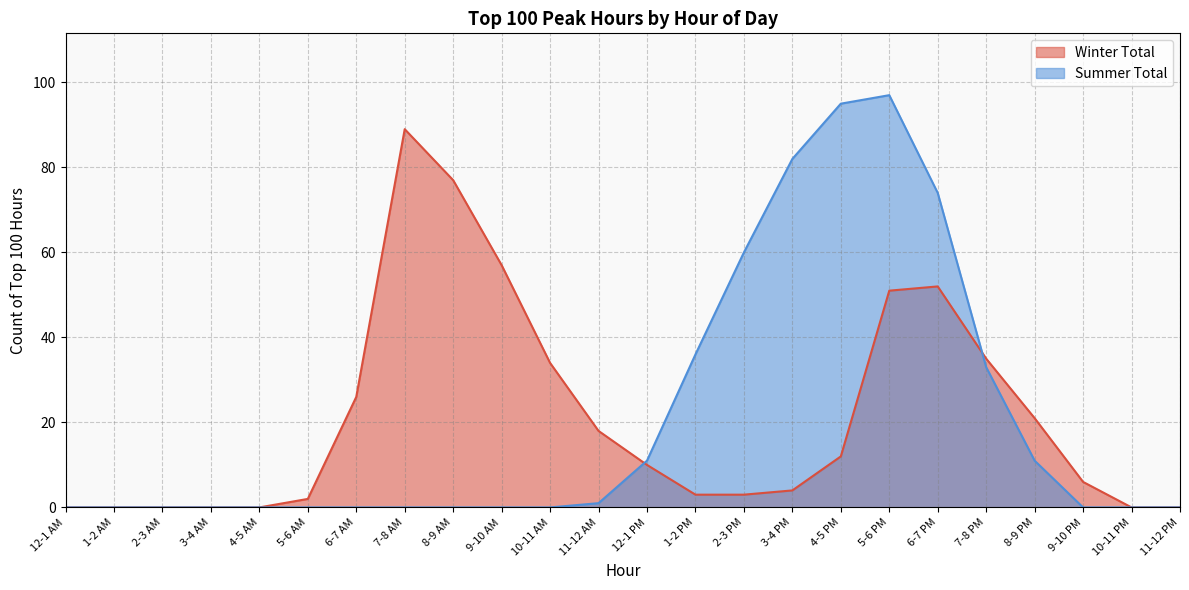

Where is Summer Total nearest to the value 48?

1-2 PM